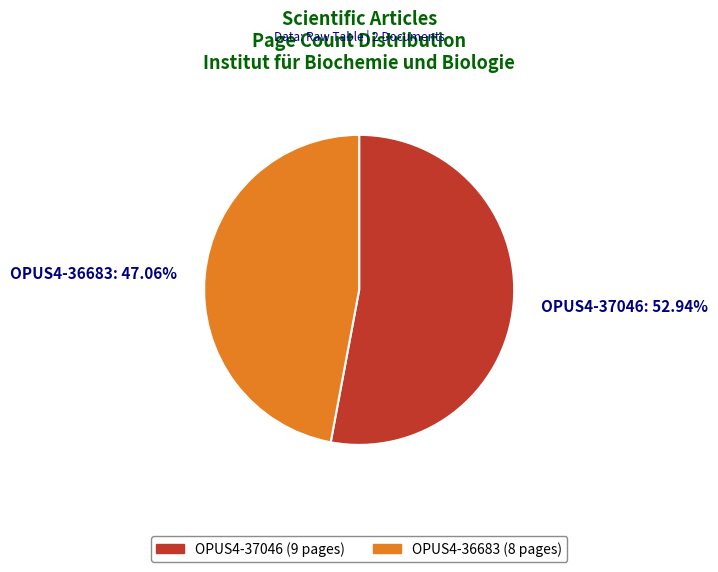

How many slices are in this pie chart?

2